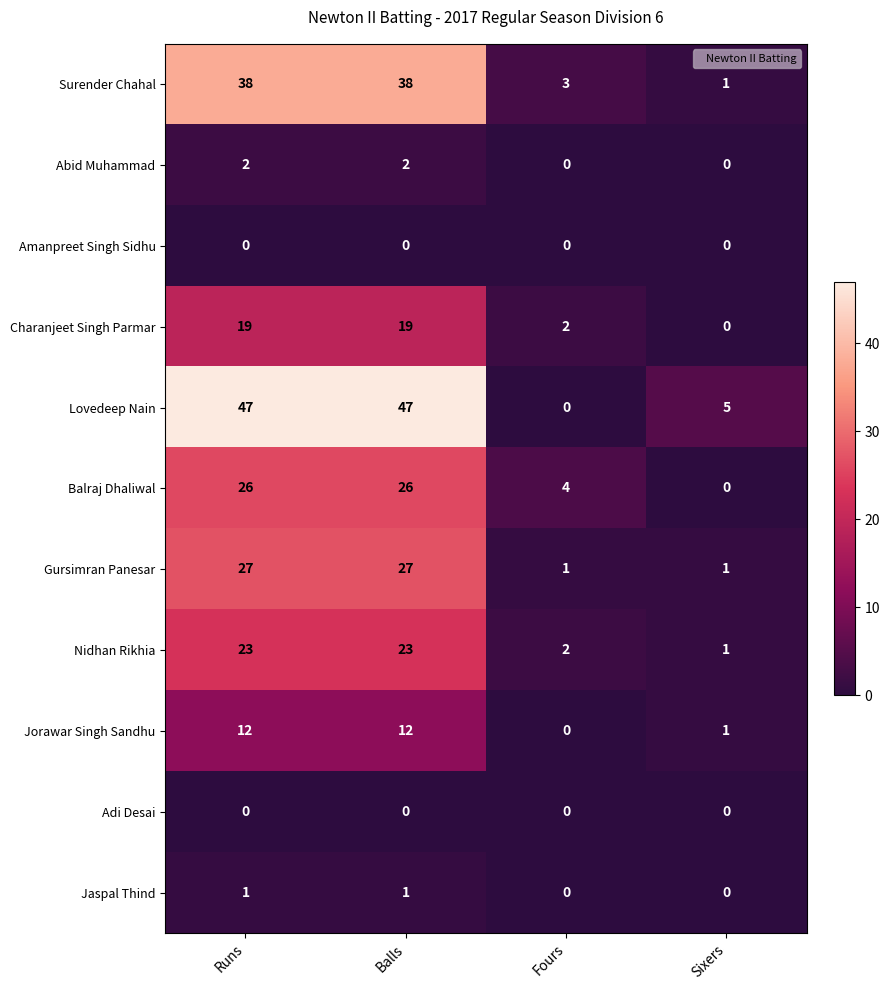

Count the Gursimran Panesar values in the range 1 to 27.

4